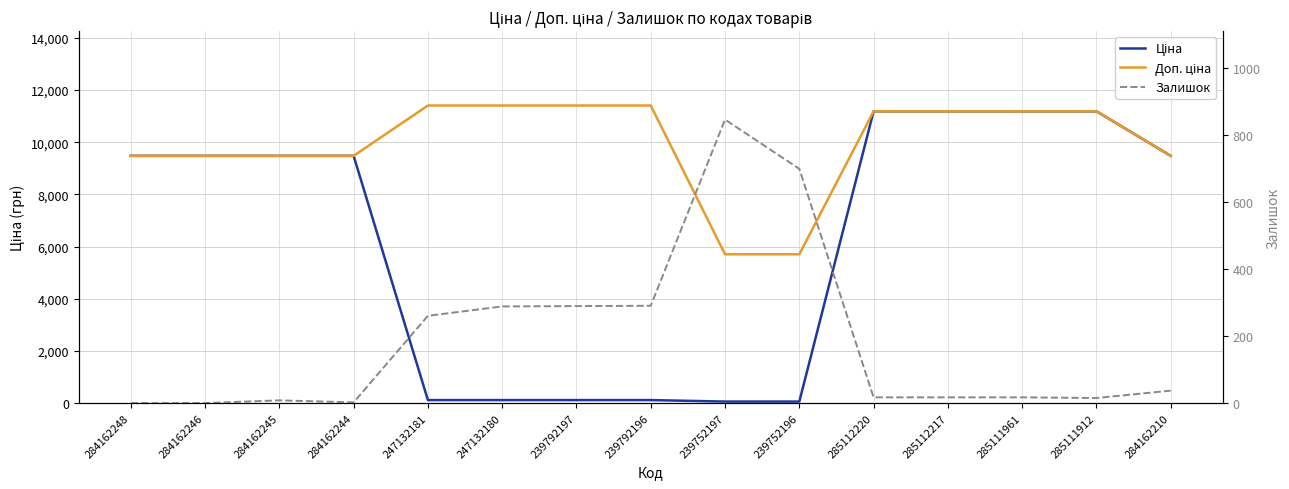

The Залишок series shows 8.0 at 284162245. True or false?

True